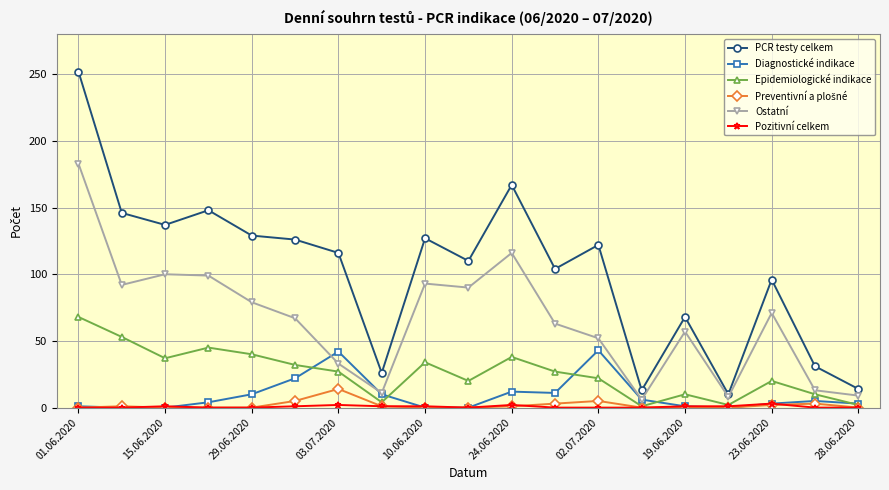

True or false: Epidemiologické indikace and PCR testy celkem cross at least once.

False